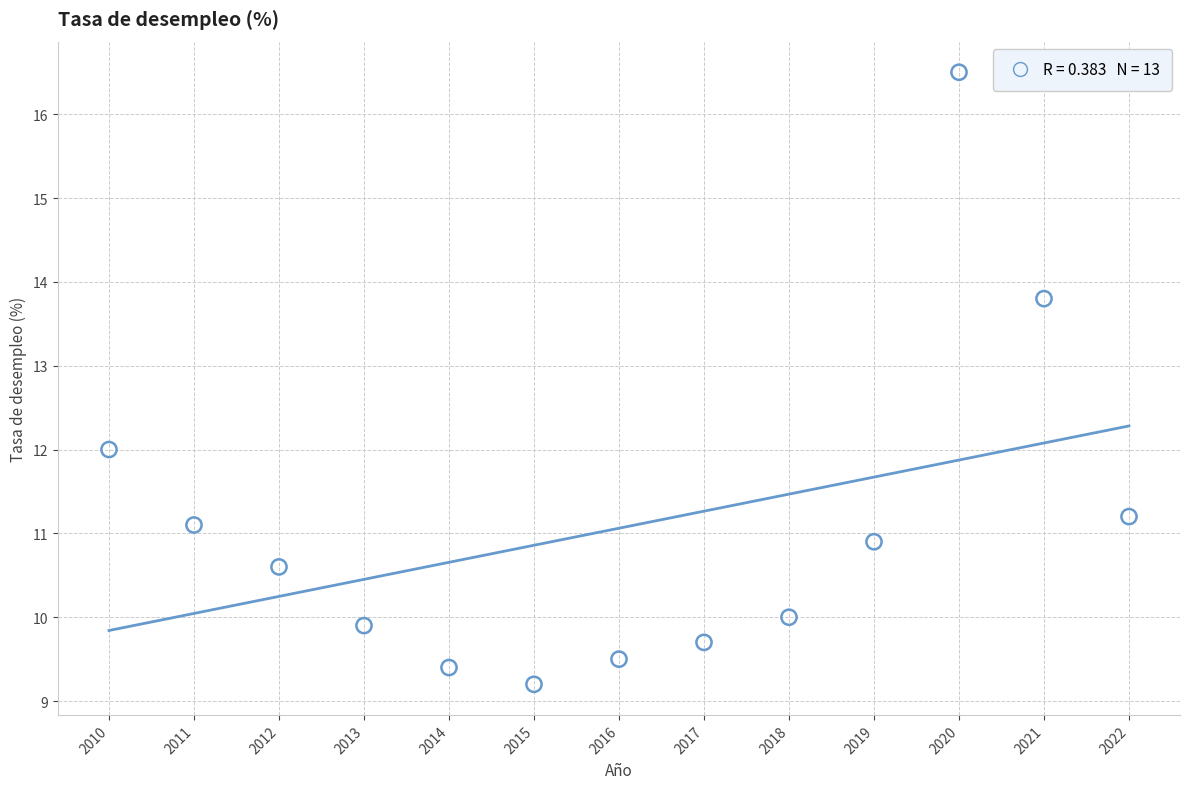

What is the range of Y values (max minus min)?

7.3